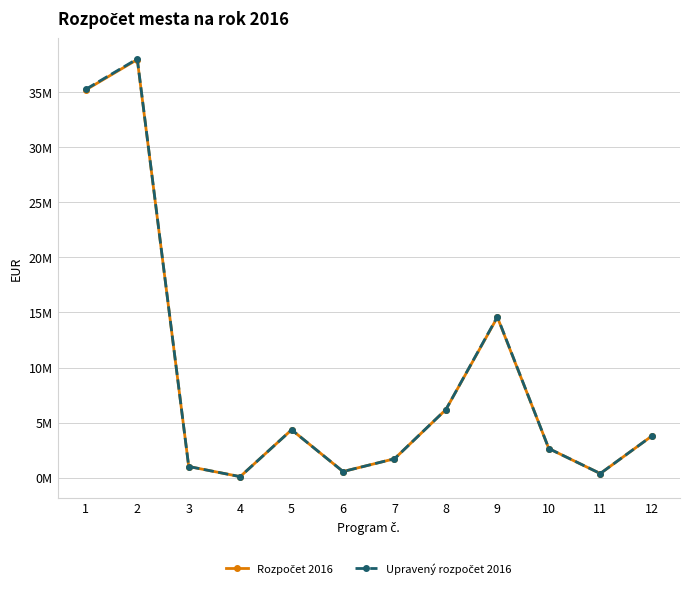

What is the sum of the Upravený rozpočet 2016 values at 10 and 12?

6416149